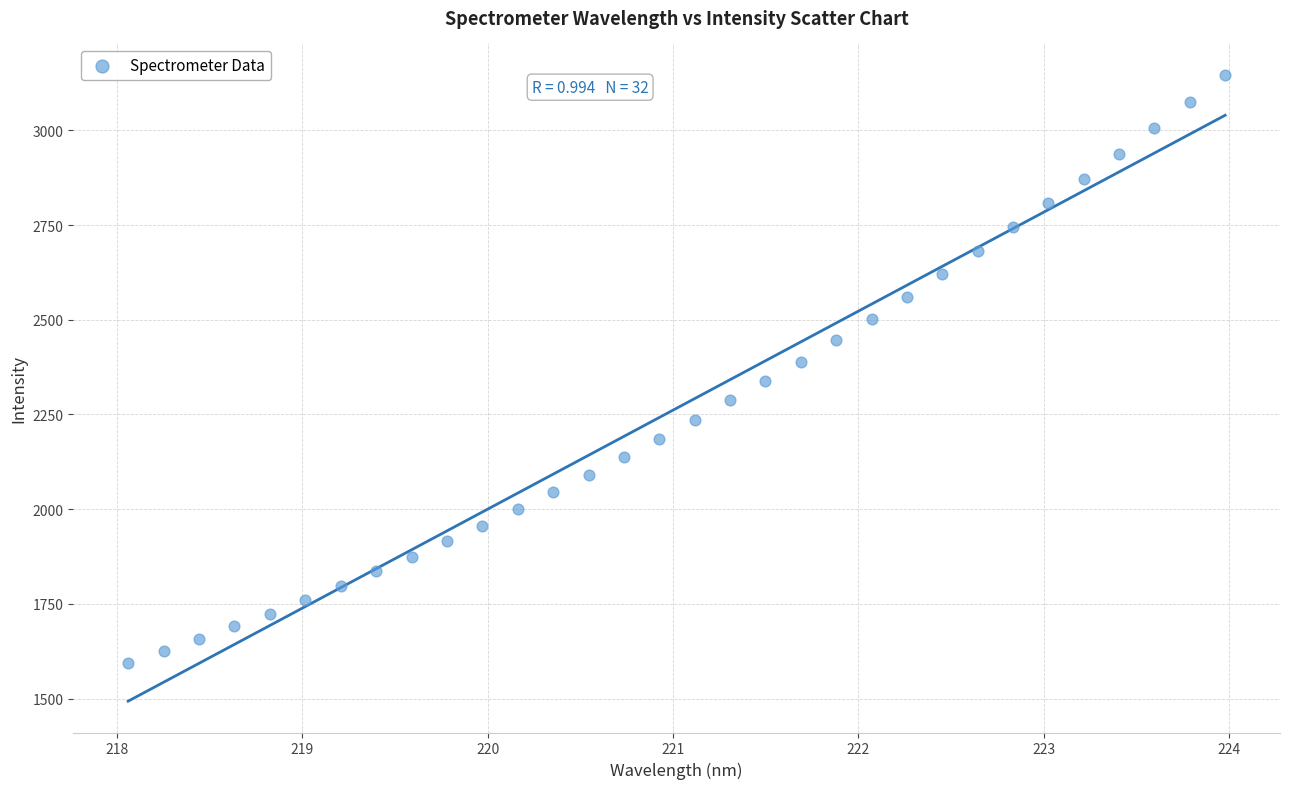

What is the range of X values (max minus min)?

5.9